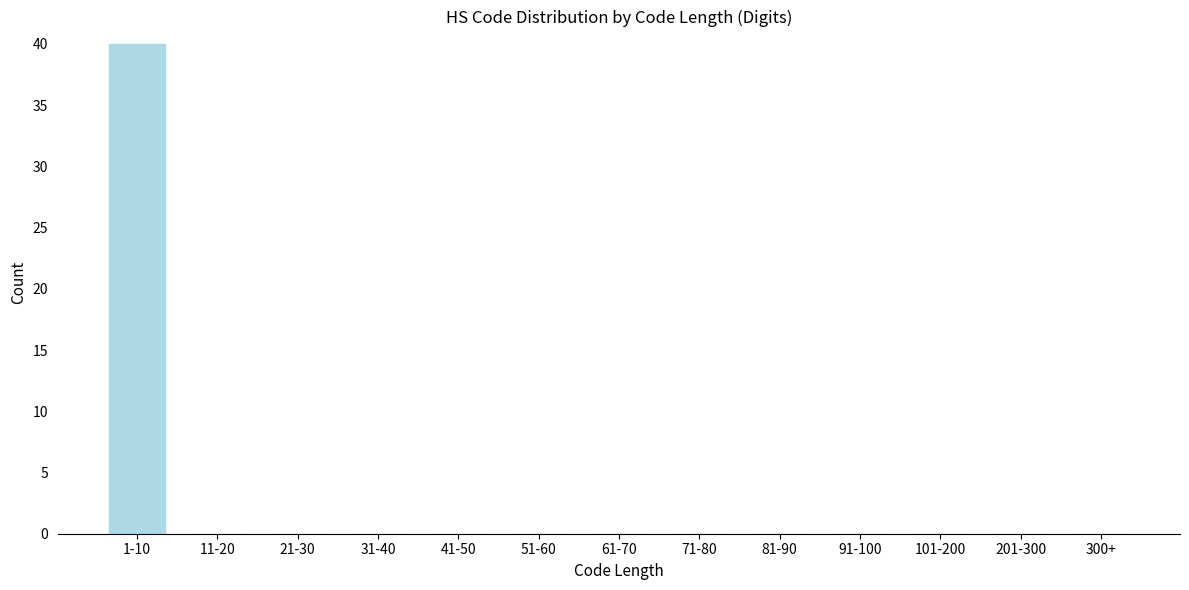

Reading left to right, transcribe all the data shown in this chart.

1-10=40	11-20=0	21-30=0	31-40=0	41-50=0	51-60=0	61-70=0	71-80=0	81-90=0	91-100=0	101-200=0	201-300=0	300+=0